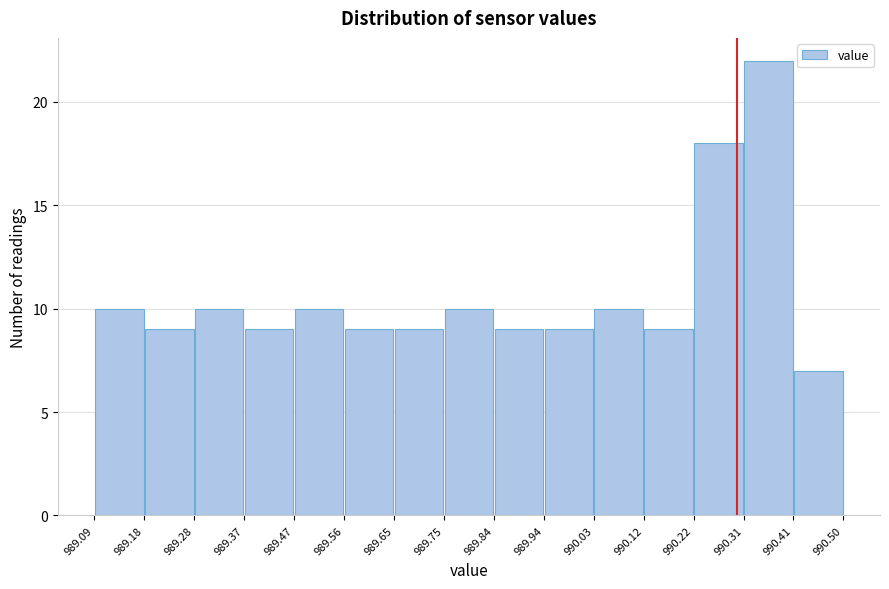

Which range on the x-axis has the tallest bar?

990.31 to 990.41